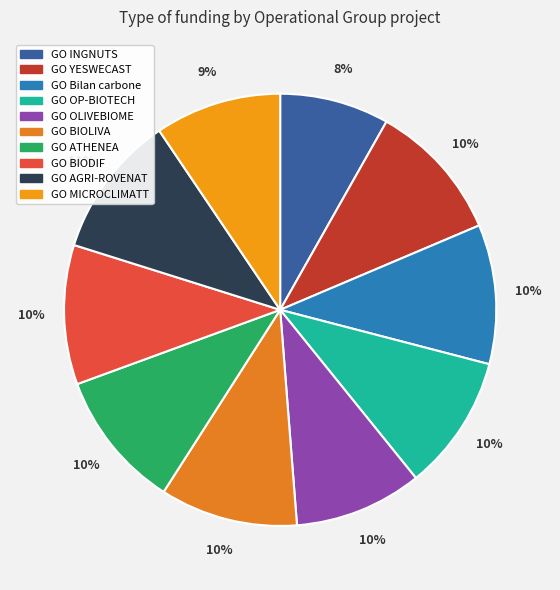

Approximately how many times larger is the value at GO BIODIF compared to GO MICROCLIMATT?

1.1